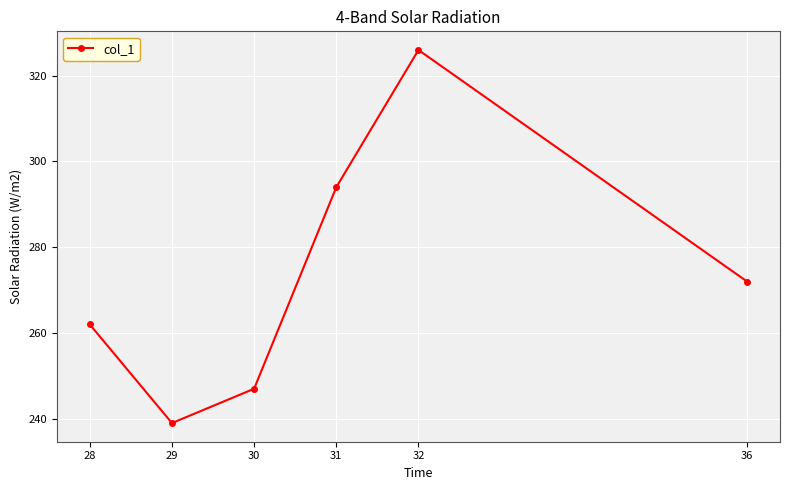

What is the average value?

273